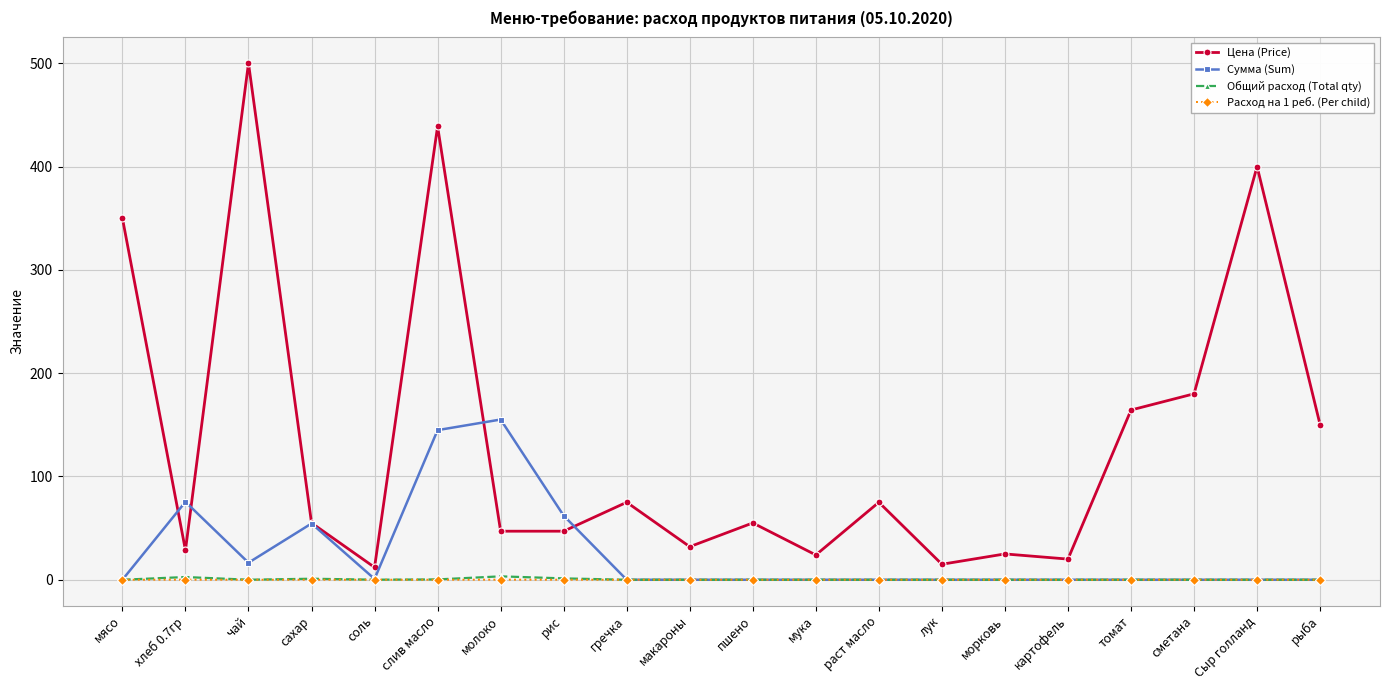

The Сумма (Sum) series shows -79.2 at Сыр голланд. True or false?

False